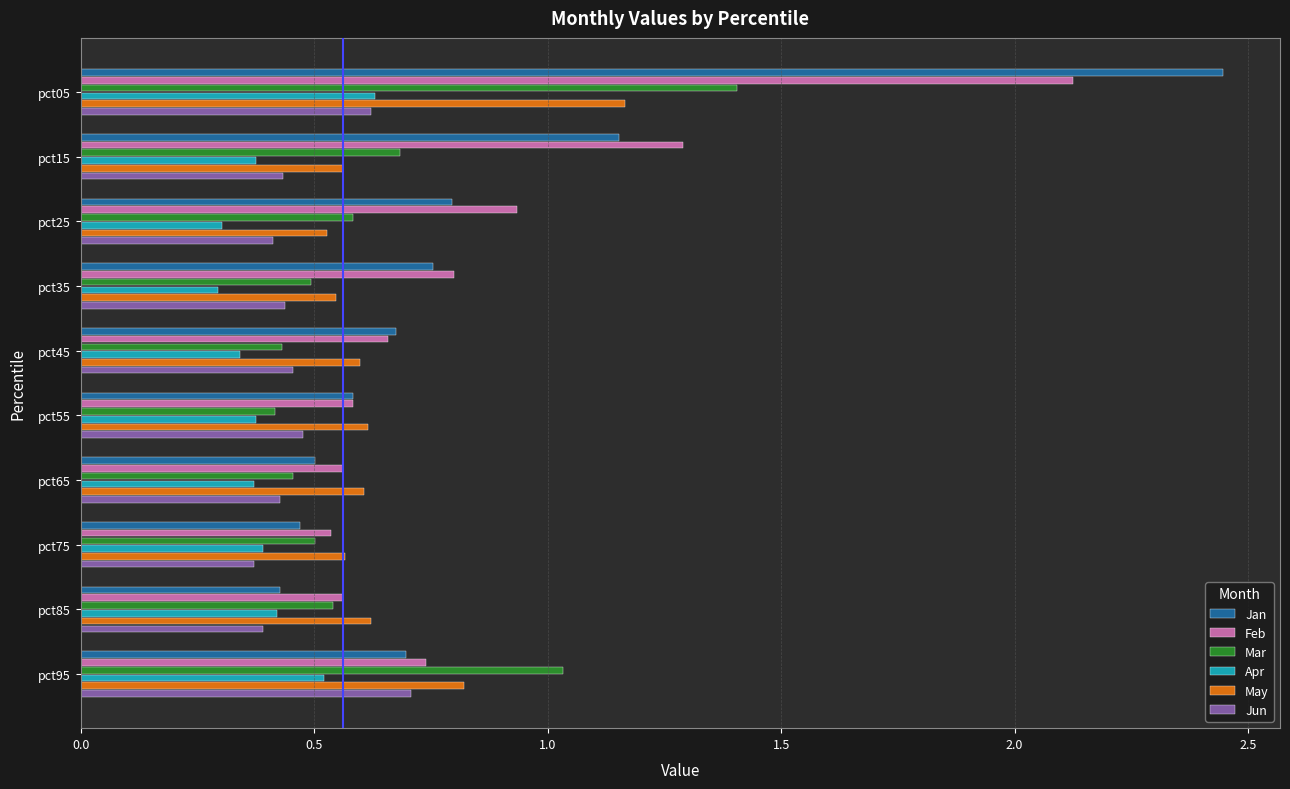

Count the number of categories in the chart.

10